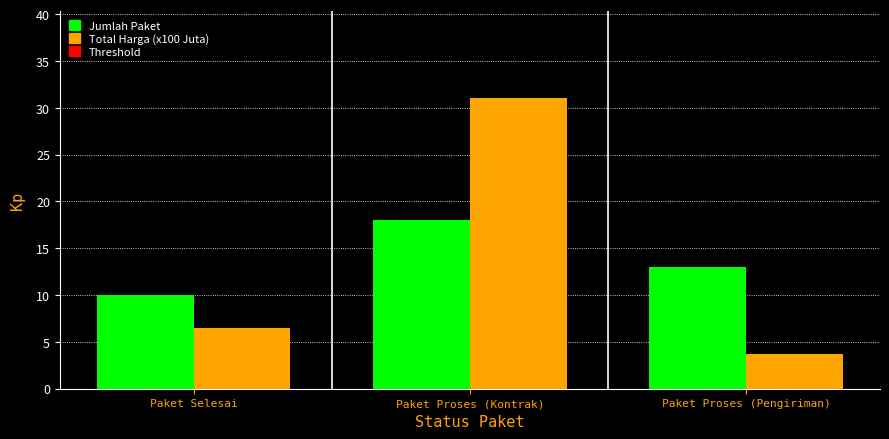

What position from the left is Paket Proses (Pengiriman)?

3